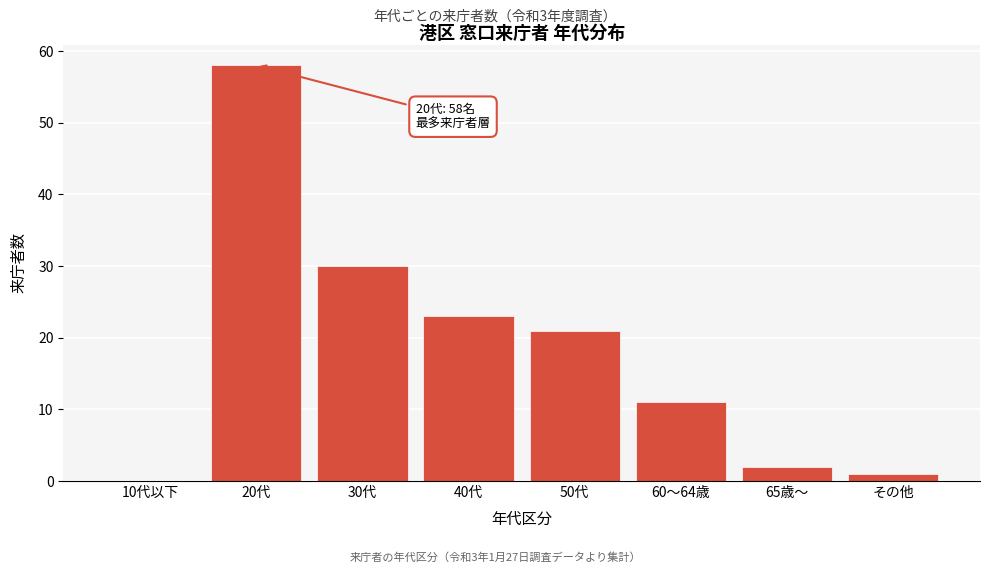

Reading left to right, what are all the values shown in this chart?

10代以下=0	20代=58	30代=30	40代=23	50代=21	60〜64歳=11	65歳〜=2	その他=1